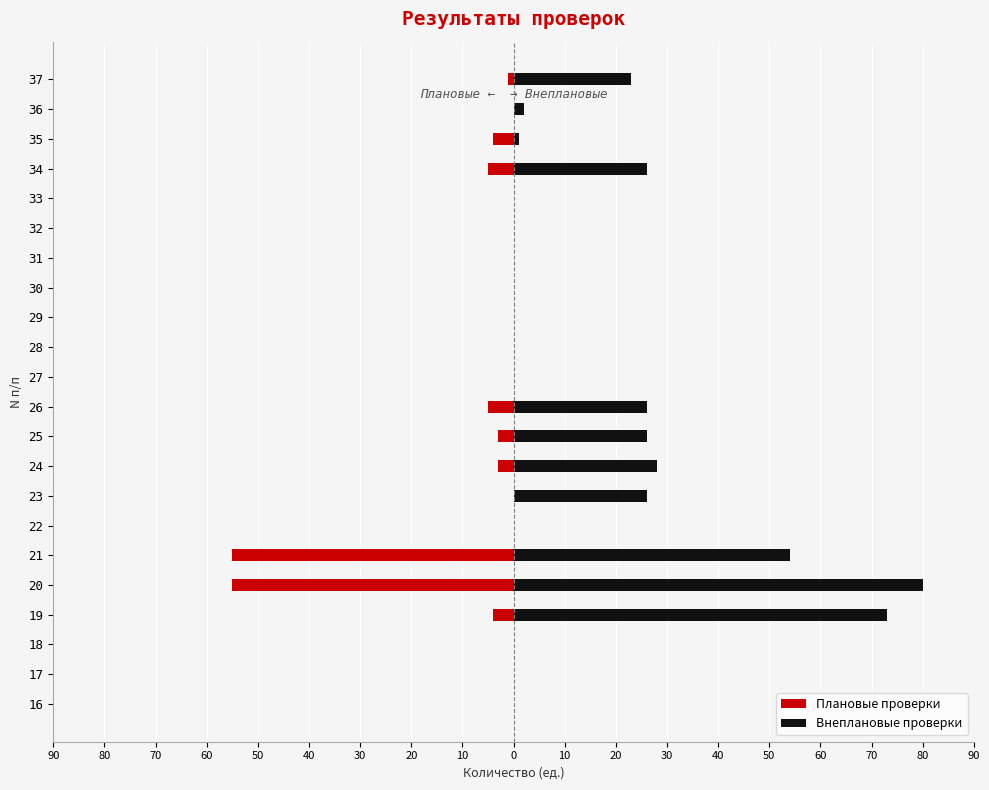

What is the sum of all Плановые проверки values?

-135